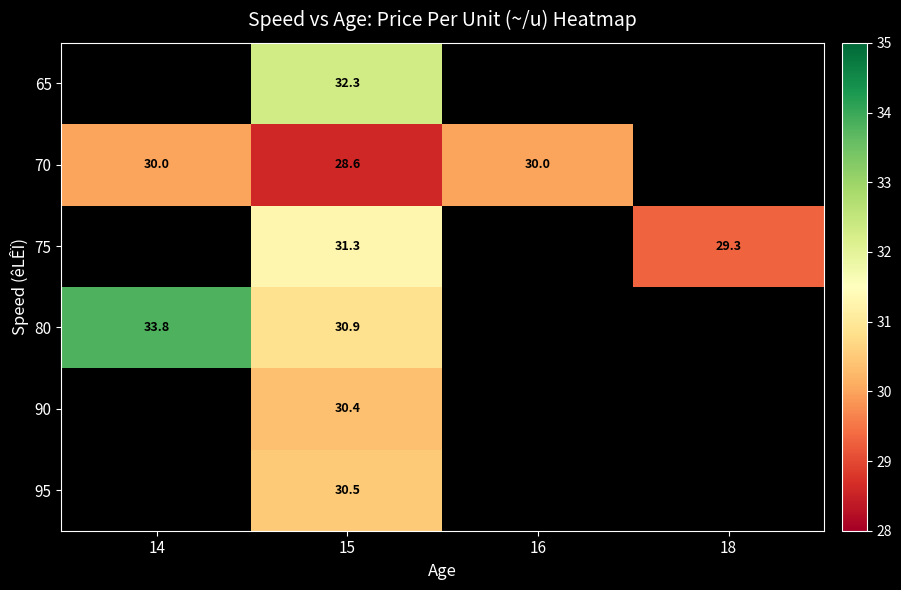

Rank the series at 15 from highest to lowest value.

65, 75, 80, 95, 90, 70